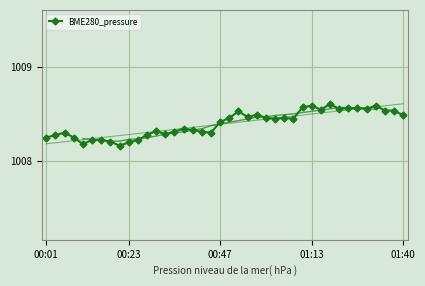

Reading left to right, transcribe all the data shown in this chart.

1008.3	1008.3	1008.3	1008.3	1008.2	1008.2	1008.2	1008.2	1008.2	1008.2	1008.2	1008.3	1008.3	1008.3	1008.3	1008.3	1008.3	1008.3	1008.3	1008.4	1008.5	1008.5	1008.5	1008.5	1008.5	1008.5	1008.5	1008.5	1008.6	1008.6	1008.5	1008.6	1008.6	1008.6	1008.6	1008.6	1008.6	1008.5	1008.5	1008.5